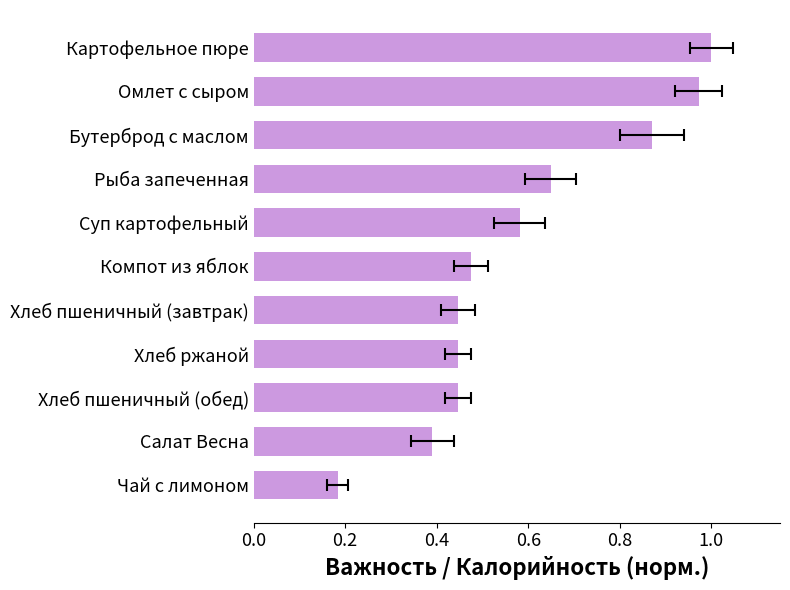

Reading right to left, list all the values displayed in this chart.

0.2	0.4	0.4	0.4	0.4	0.5	0.6	0.6	0.9	1.0	1.0